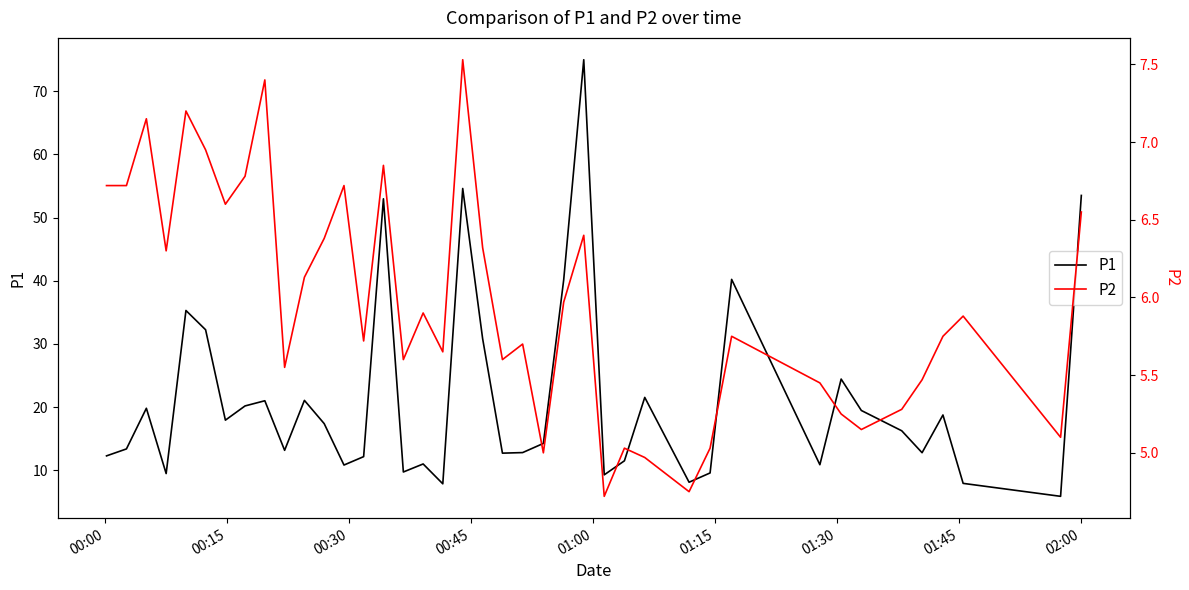

True or false: P2 and P1 cross at least once.

False